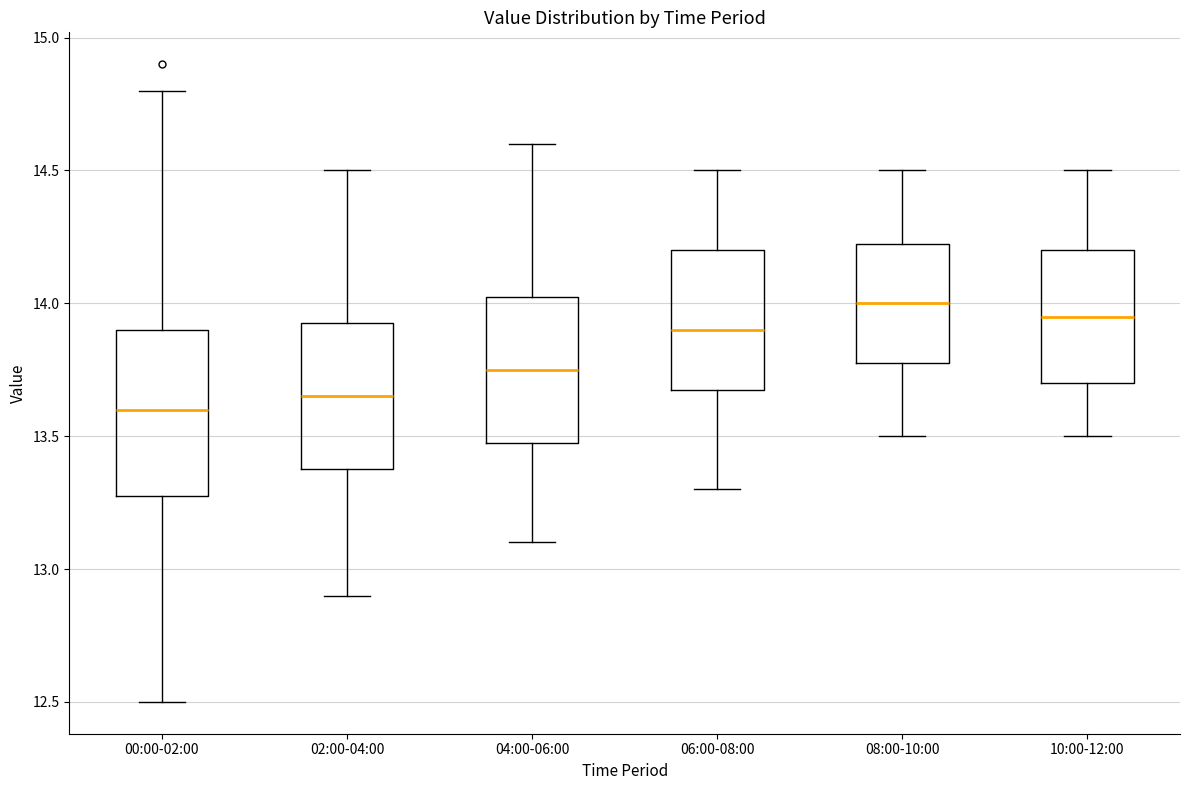

Where does the lower whisker of the box for 08:00-10:00 end on the y-axis? The values are not printed on the chart, so give them approximately, as read against the axis.

13.50